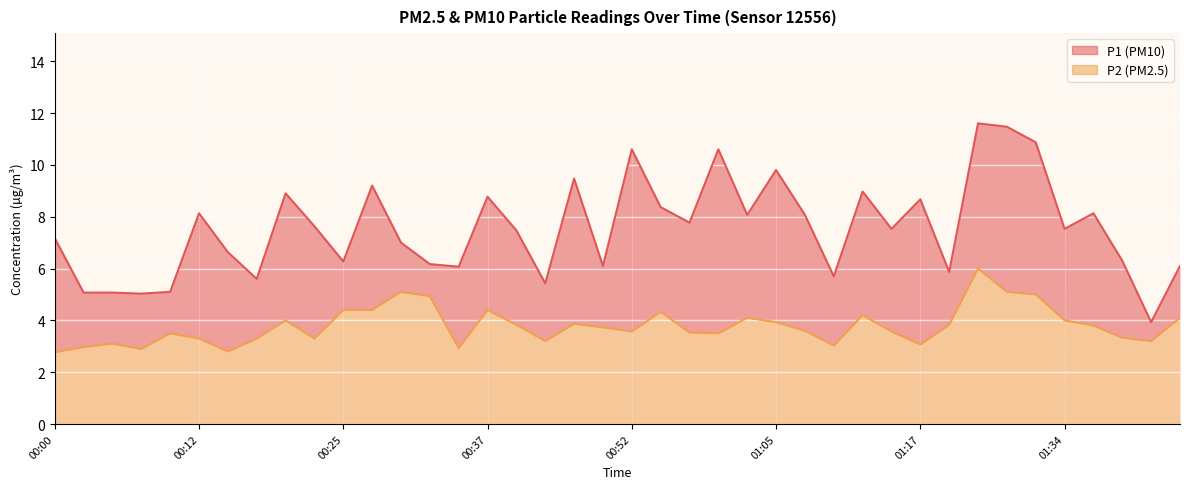

Count the number of data series in this chart.

2